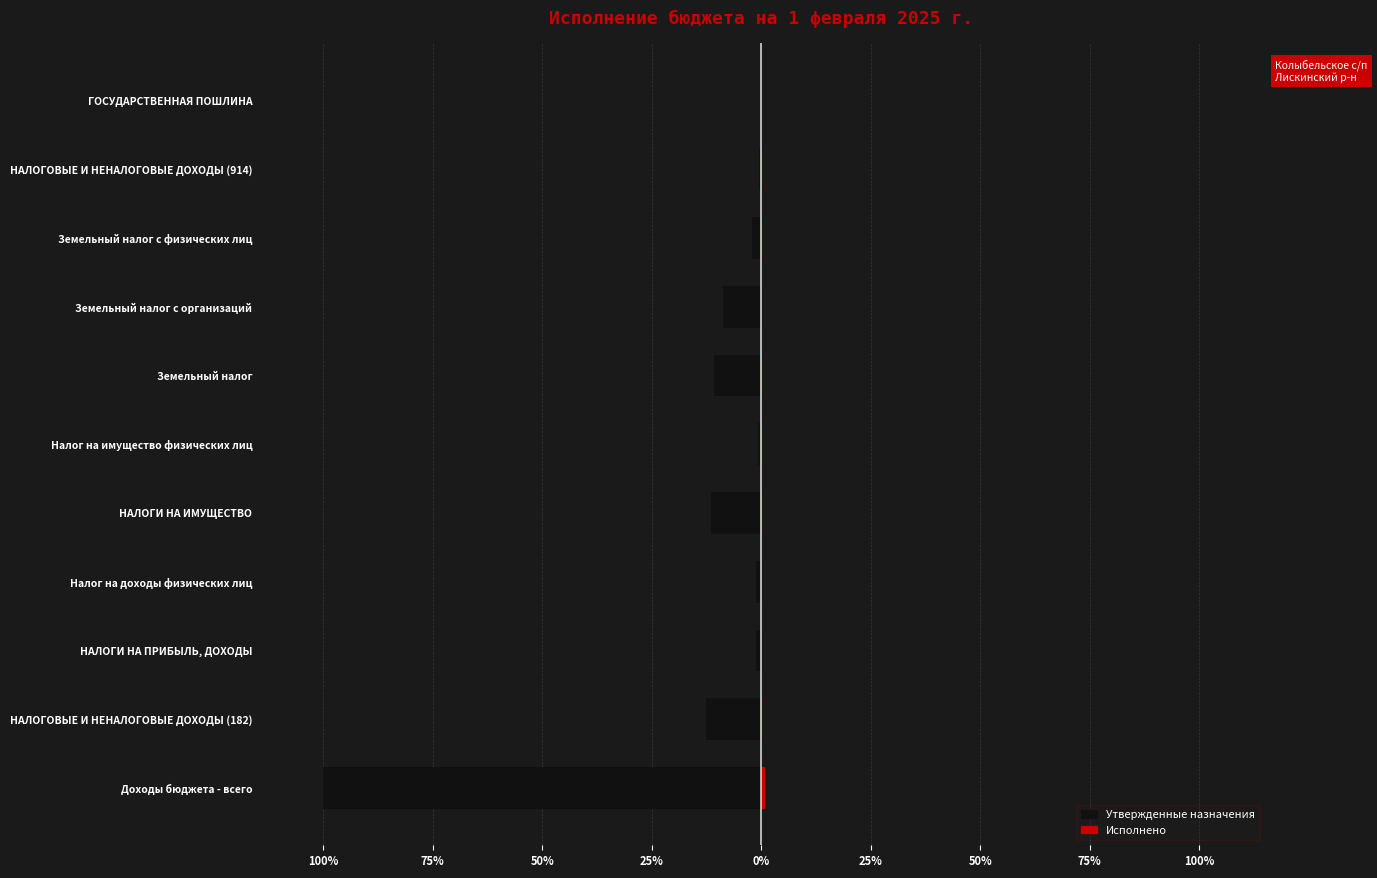

What is the greatest value displayed?

0.8